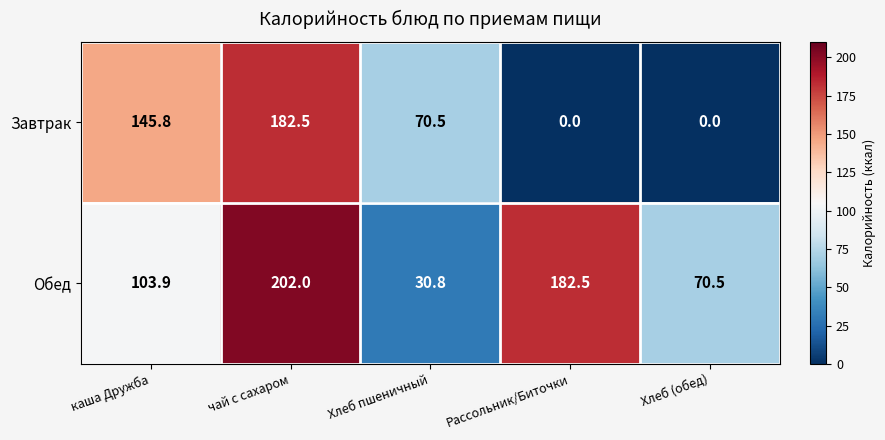

Reading left to right, extract all data points from this chart.

Завтрак: 145.8	182.5	70.5	0.0	0.0
Обед: 103.9	202.0	30.8	182.5	70.5